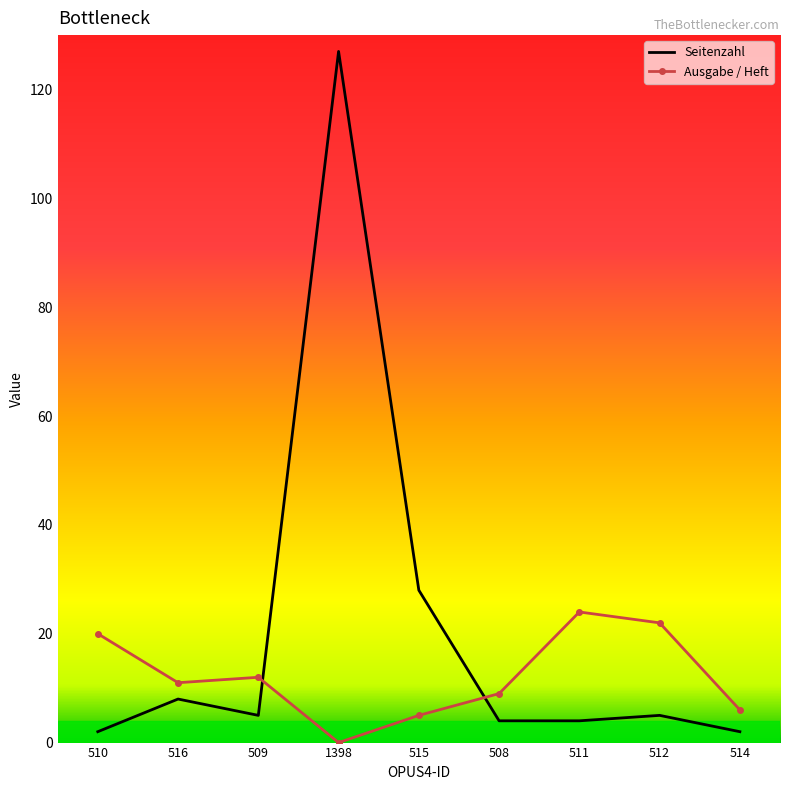

Rank the series by their average value, from lowest to highest.

Ausgabe / Heft, Seitenzahl